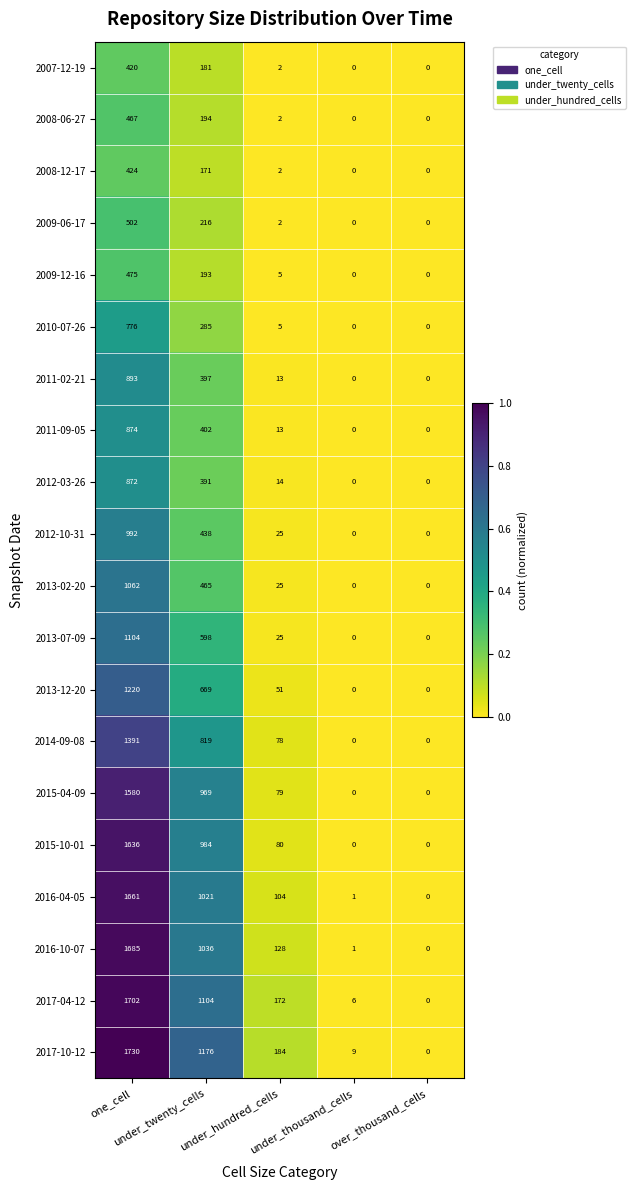

Count the number of data series in this chart.

20